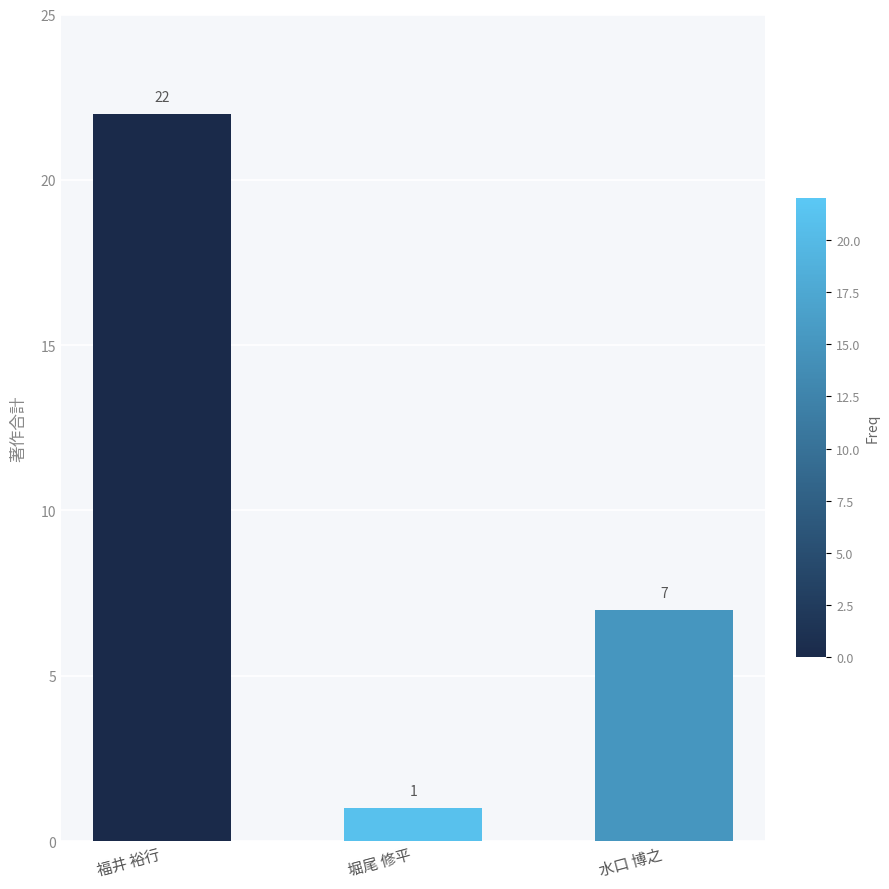

What is the value of the 3rd bar from the left?

7